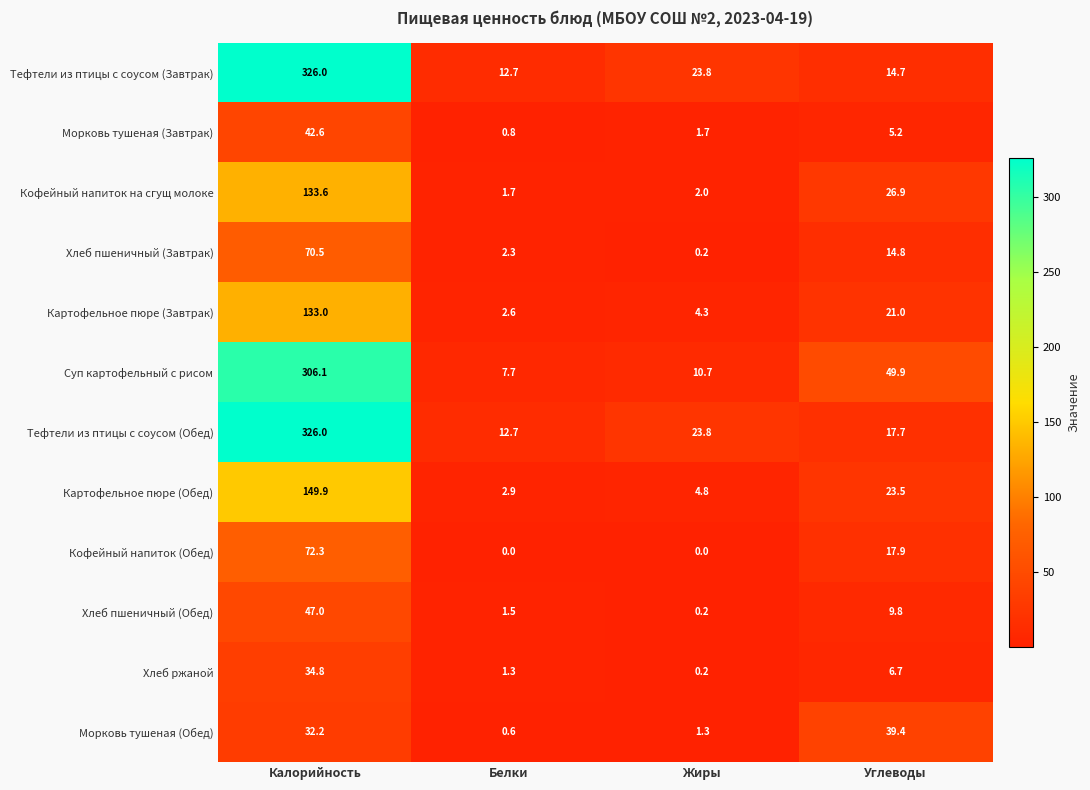

What is the difference between the second highest and second lowest values in the Морковь тушеная (Завтрак) series?

3.5